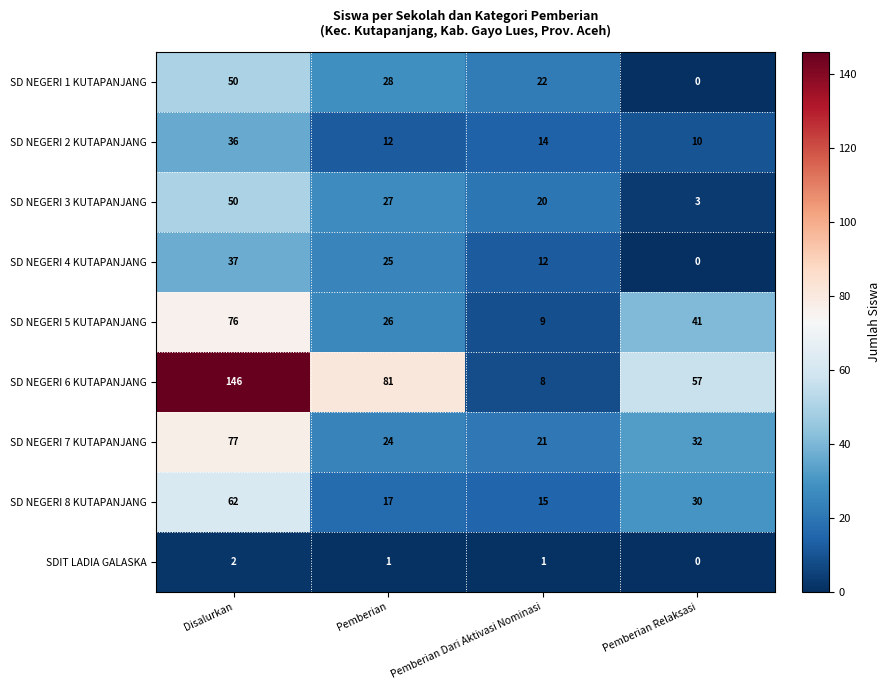

The value of SD NEGERI 2 KUTAPANJANG at Pemberian is 12. True or false?

True